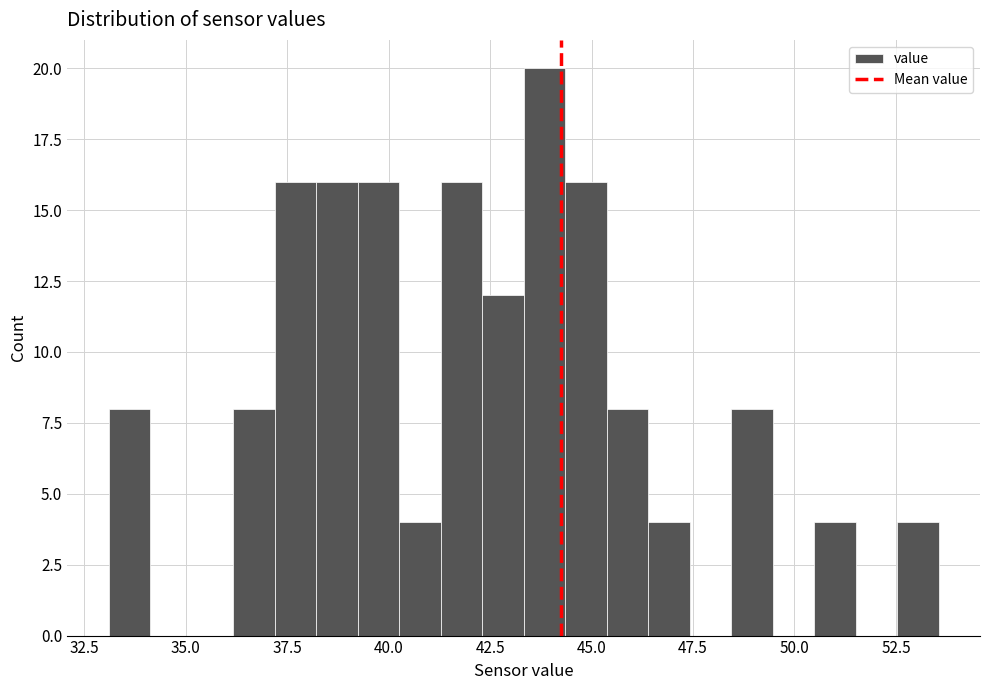

Around what value on the x-axis is the tallest bar? Give the approximate position of its centre, as read against the axis.

44.0